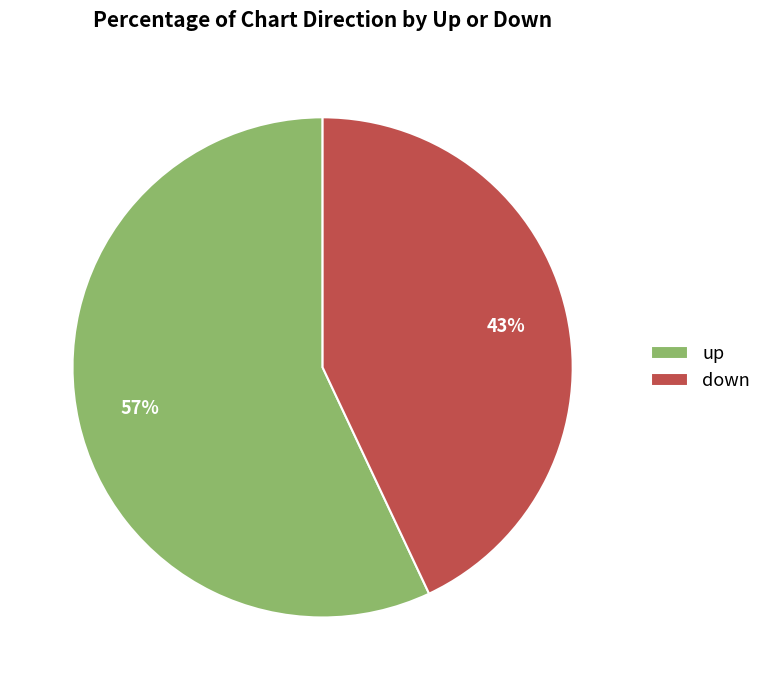

Is the sum of up and down greater than half?

Yes